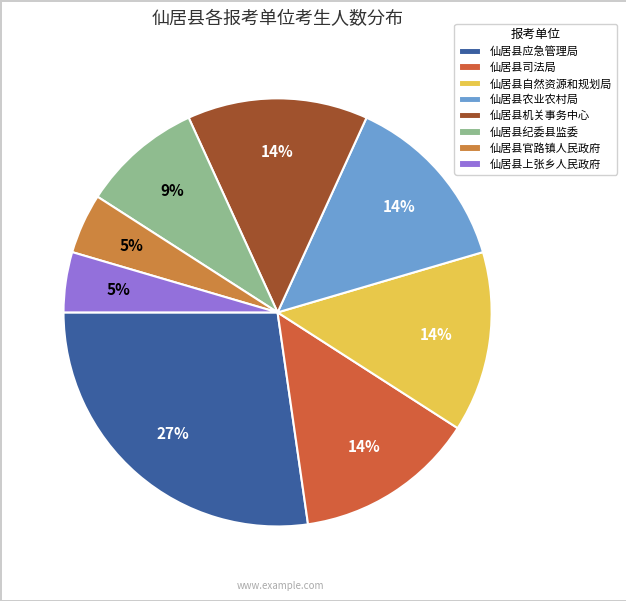

To the nearest percent, what is the average slice percentage?

12%